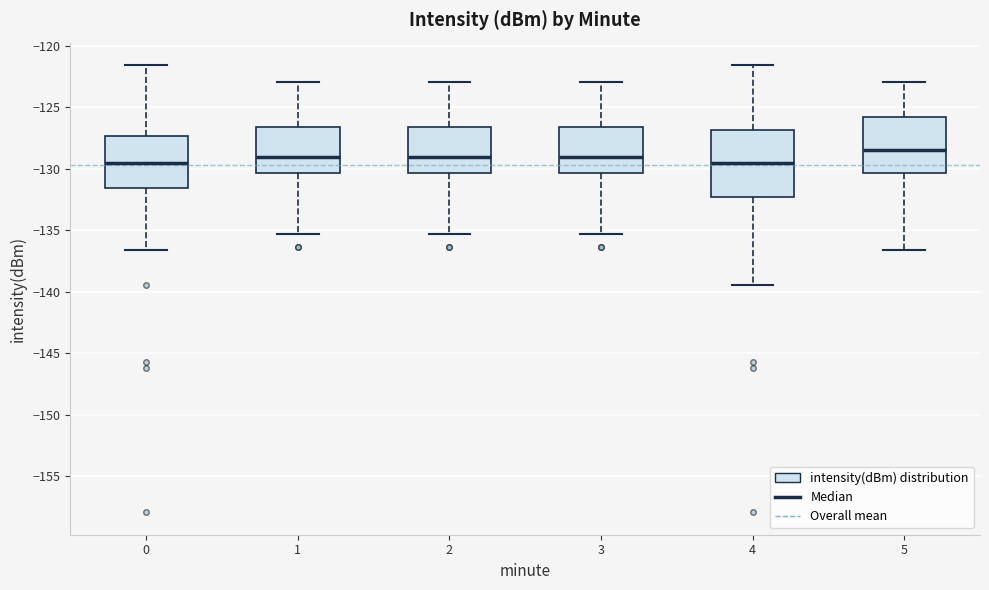

Reading left to right, transcribe this box plot: for each box, give where its median line is, the range the box spans, and where its two whiskers end, as read against the y-axis. The values are not printed on the chart, so give them approximately, as read against the axis.

0: median -129.5, box -131.5 to -127.5, whiskers -136.5 to -121.5
1: median -129.0, box -130.5 to -126.5, whiskers -135.5 to -123.0
2: median -129.0, box -130.5 to -126.5, whiskers -135.5 to -123.0
3: median -129.0, box -130.5 to -126.5, whiskers -135.5 to -123.0
4: median -129.5, box -132.5 to -127.0, whiskers -139.5 to -121.5
5: median -128.5, box -130.5 to -126.0, whiskers -136.5 to -123.0